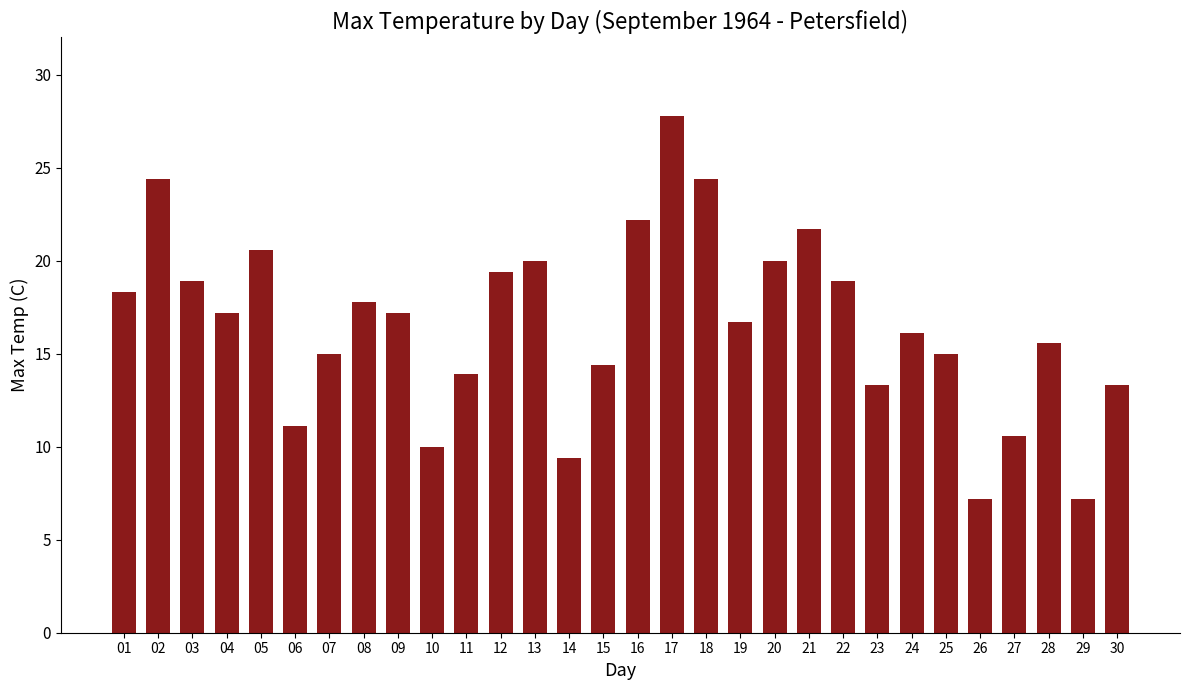

What is the approximate value at 14?

9.4